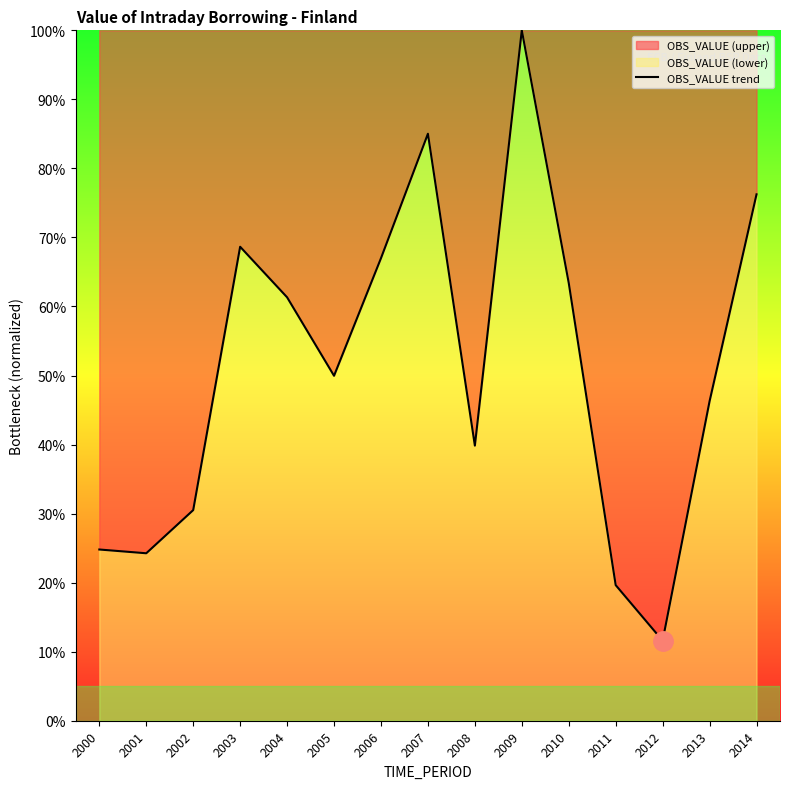

What is the average value?

51.2